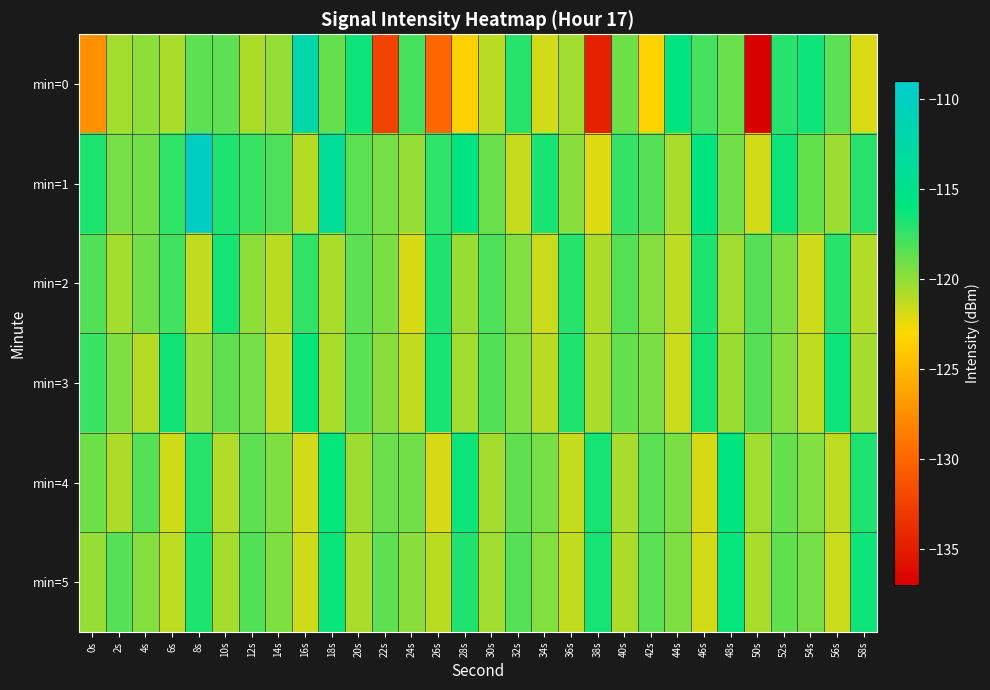

At which category is the sum across all series the highest?

8s